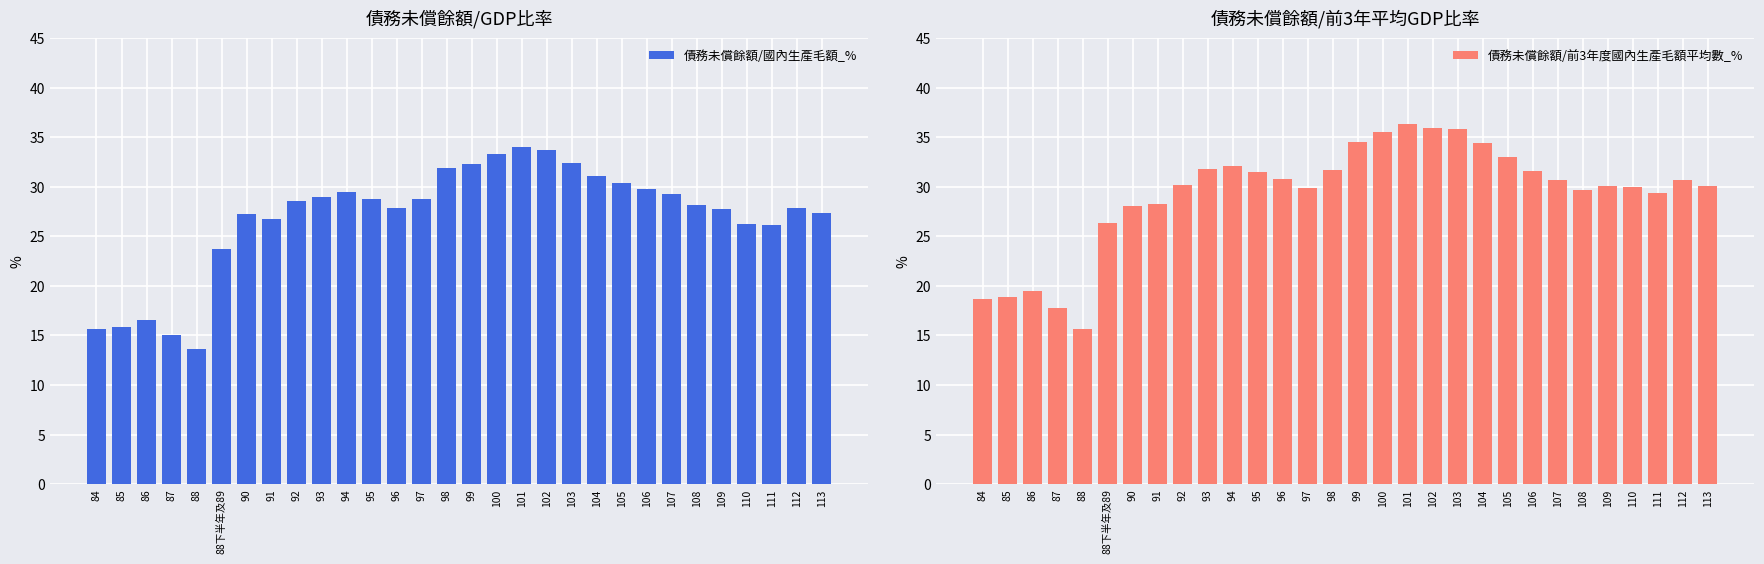

At which label does 債務未償餘額/前3年度國內生產毛額平均數_% first exceed 30?

92